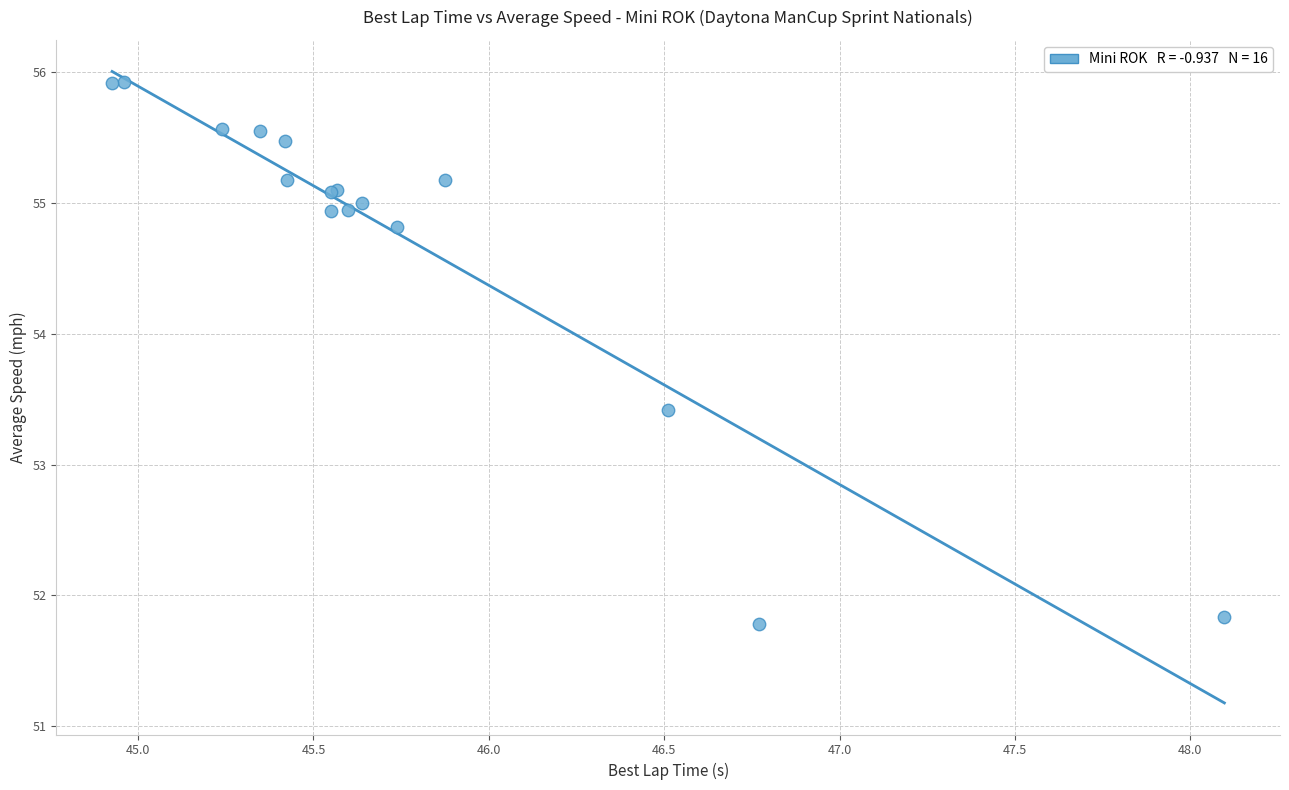

What Y value in the scatter plot is closest to 53?

53.4